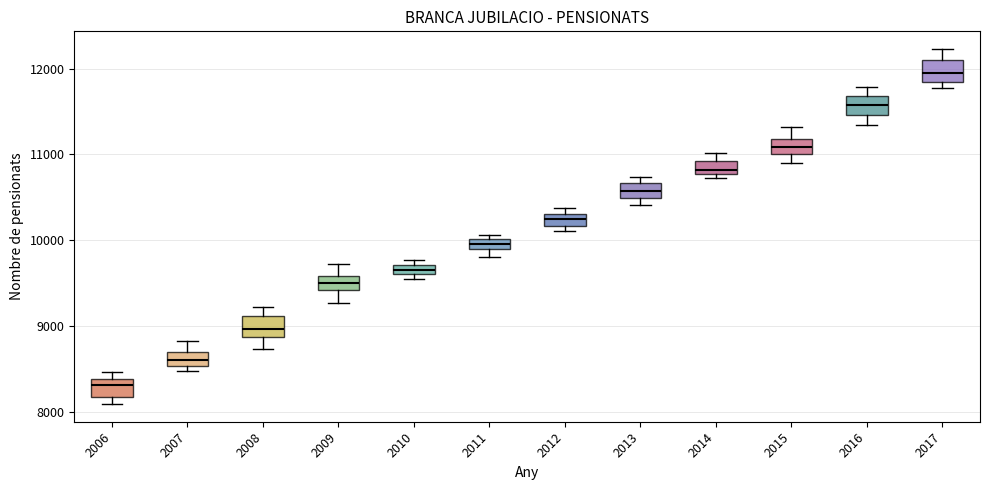

Which box's median line is the highest?

2017